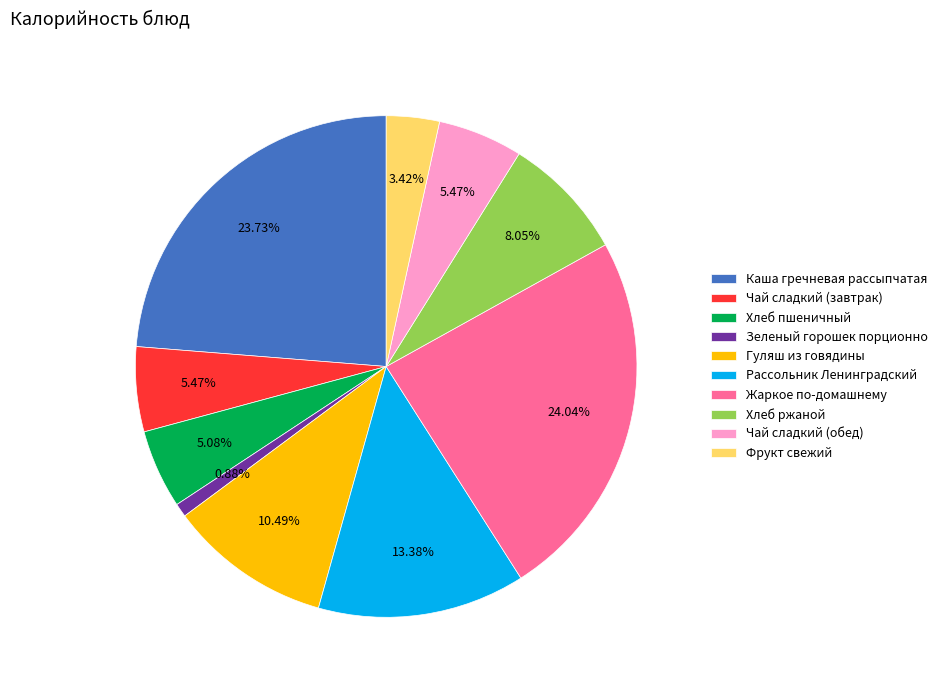

To the nearest percent, what percentage of the pie is Чай сладкий (завтрак)?

5%